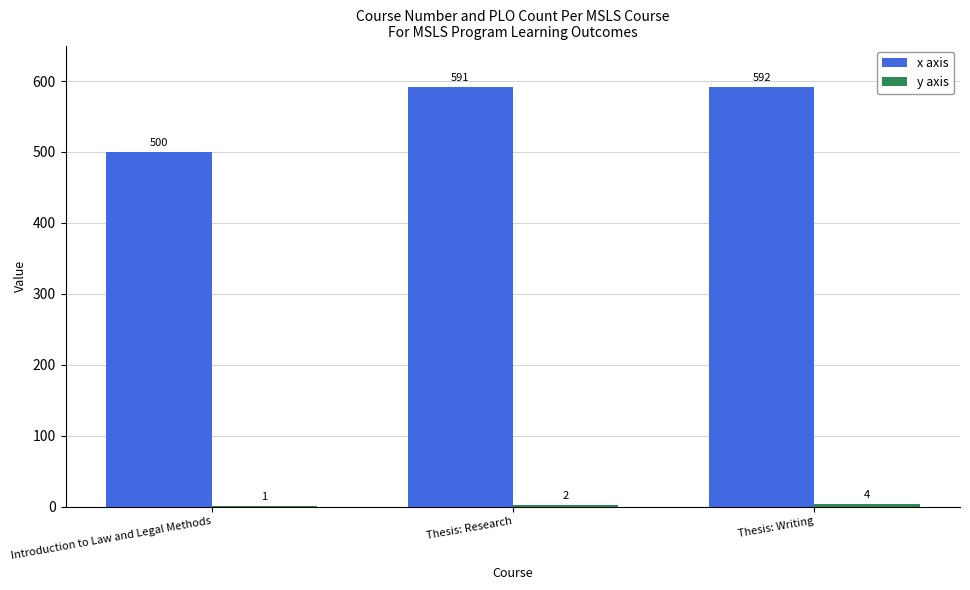

At which label does x axis reach its peak?

Thesis: Writing